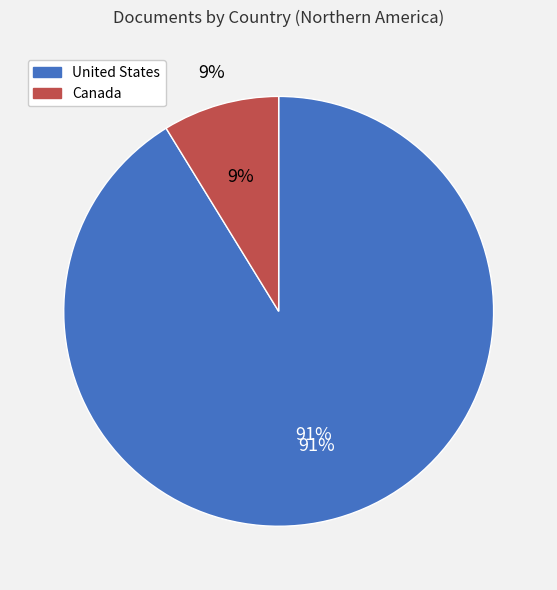

What is the change in value from United States to Canada?

-2782